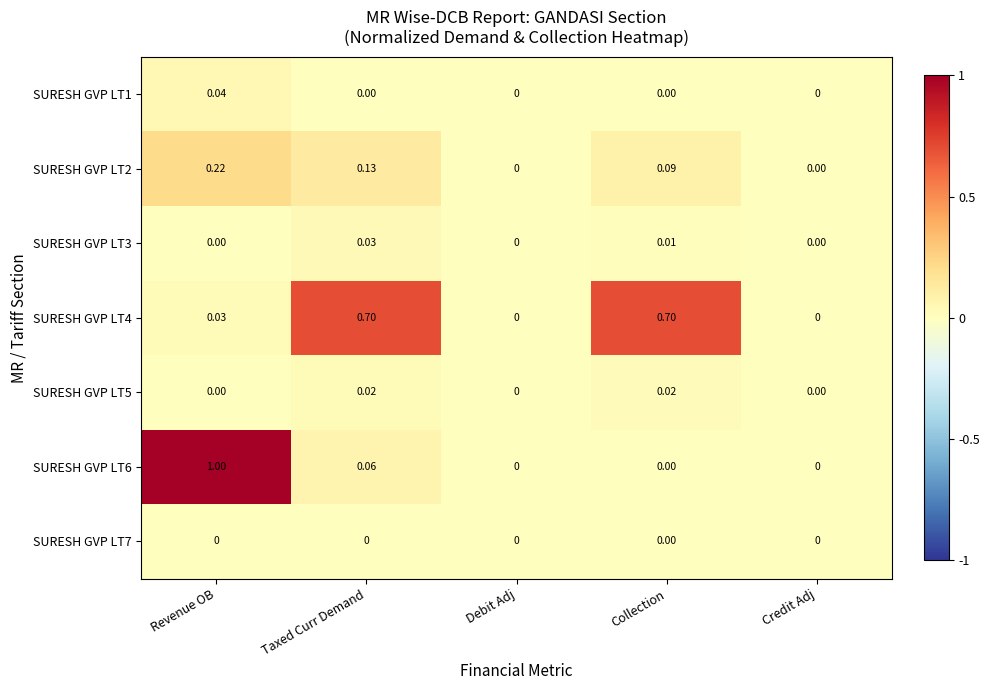

At which category is the sum across all series the highest?

Revenue OB